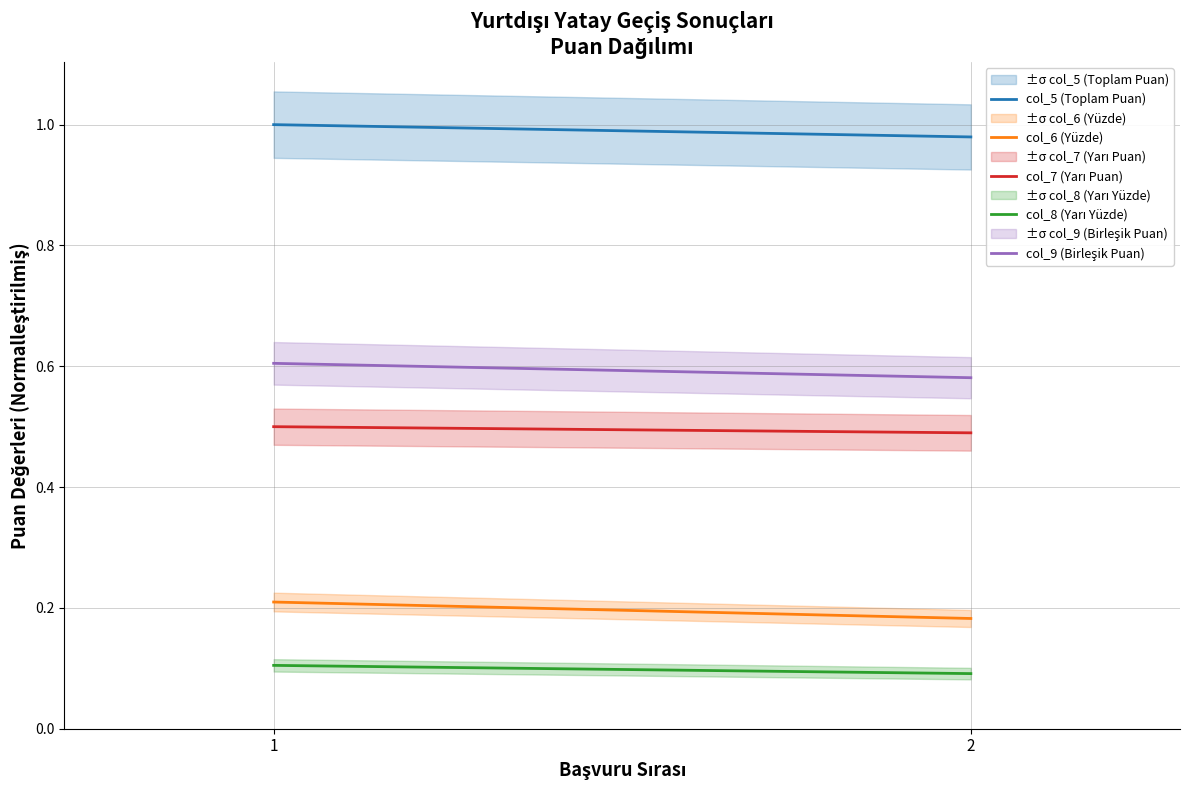

The col_9 (Birleşik Puan) series shows 1.0 at 2. True or false?

False